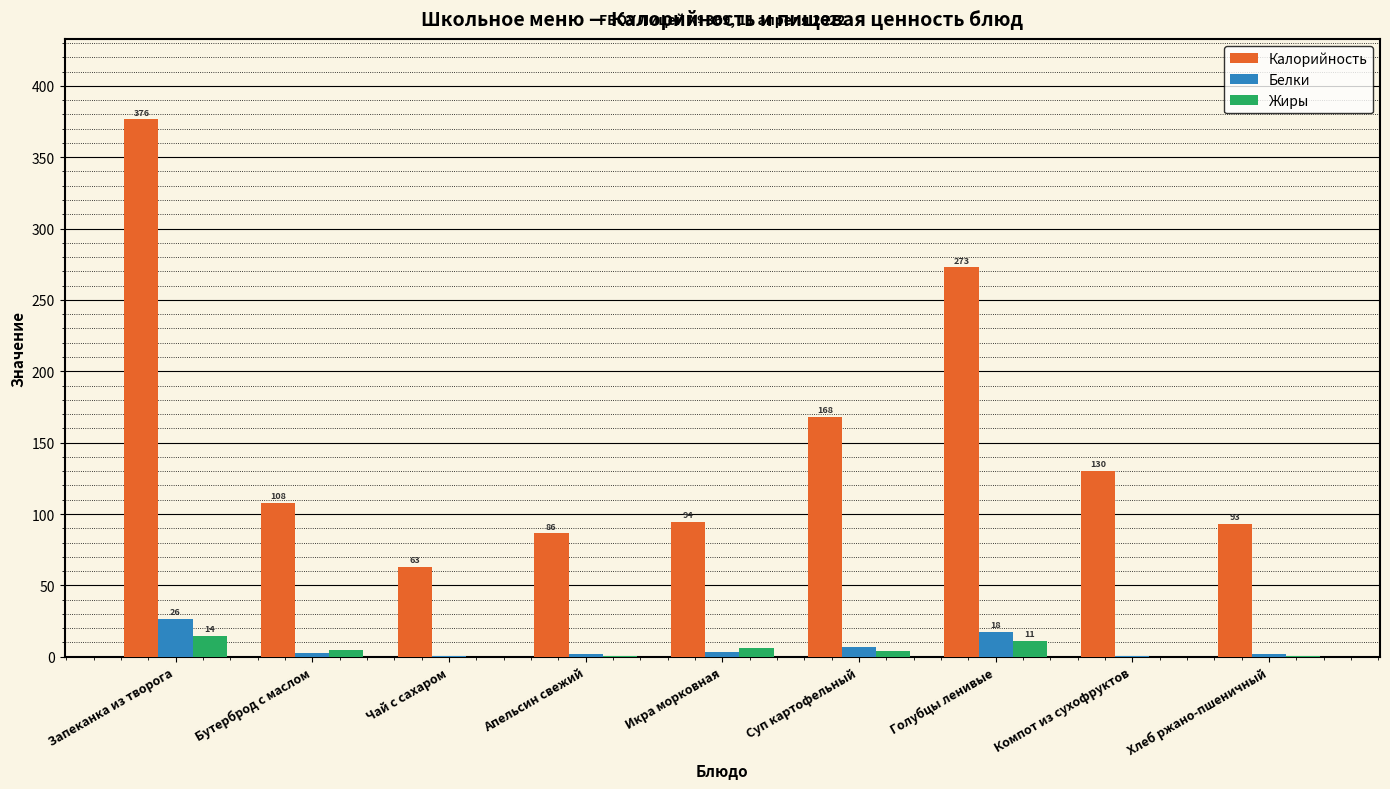

Where is Калорийность nearest to the value 219?

Суп картофельный